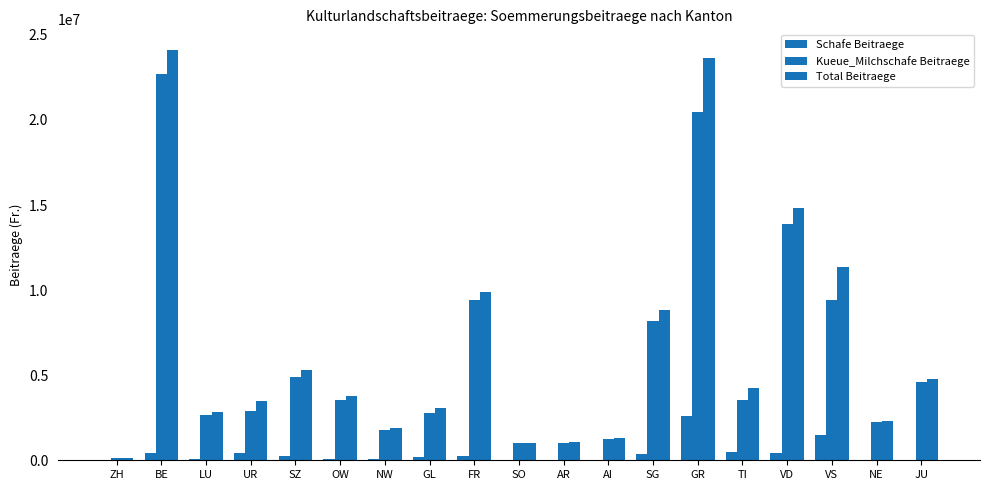

The value of Total Beitraege at TI is 4242681.5. True or false?

True